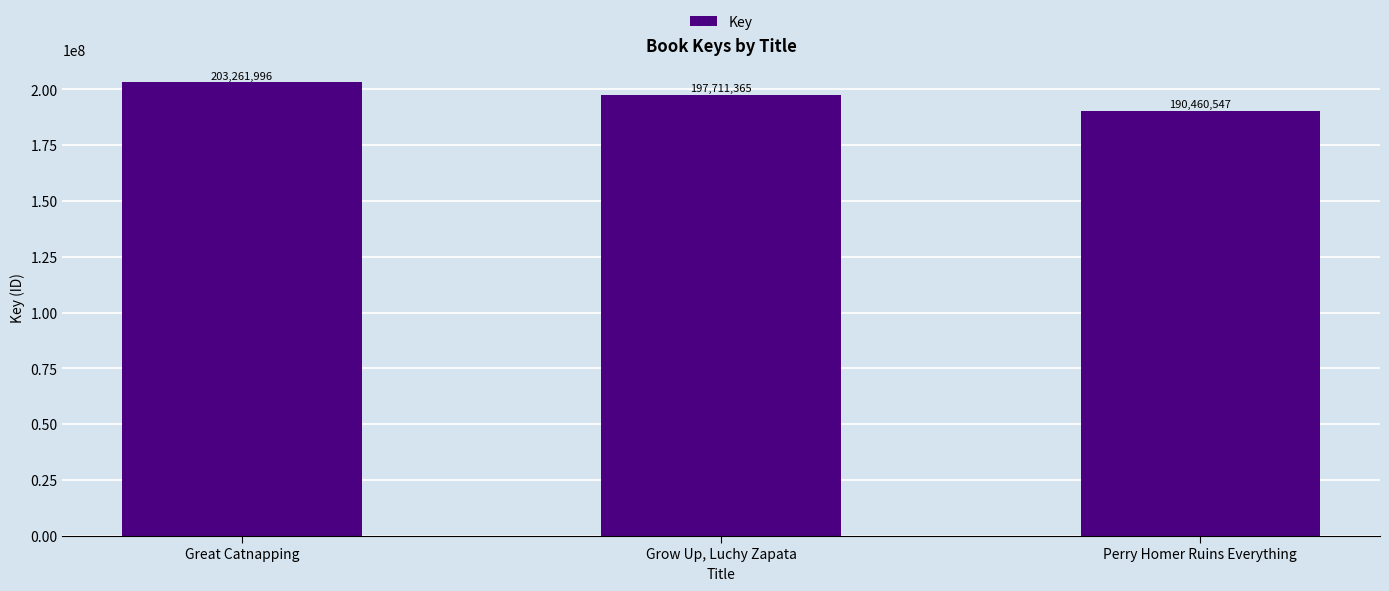

Which label corresponds to the largest value in the chart?

Great Catnapping